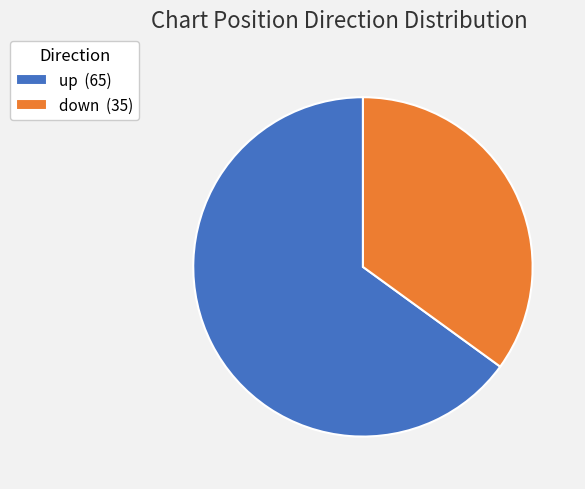

Which category has the biggest portion of the pie?

up